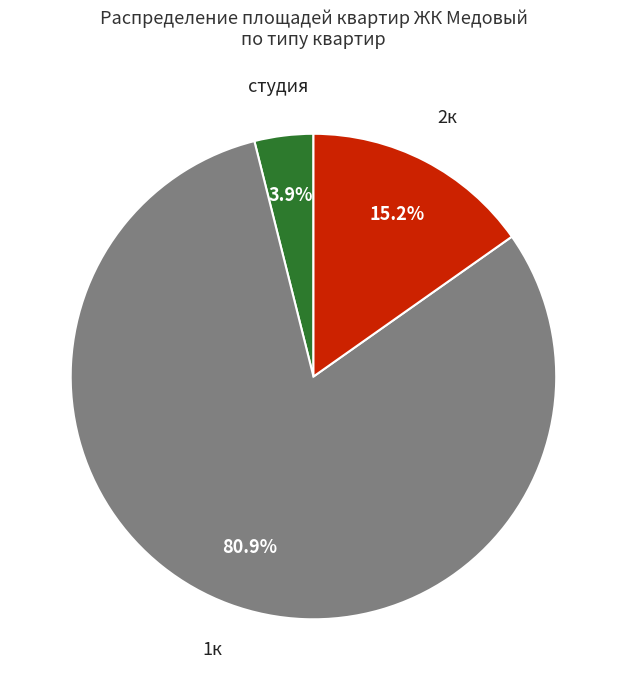

Is there a majority slice in this chart?

Yes